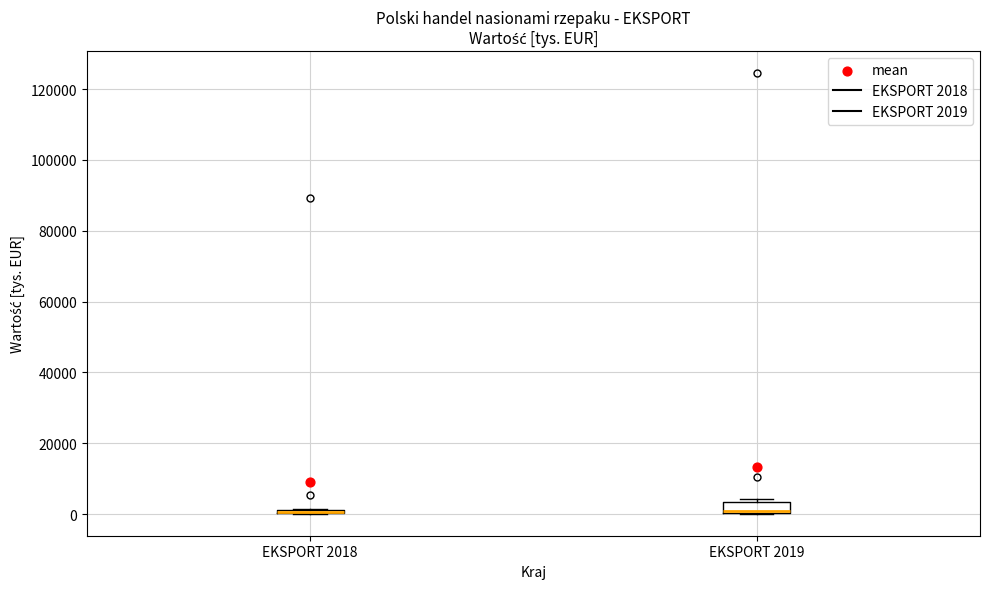

Where is the upper edge of the box for EKSPORT 2019 on the y-axis? The values are not printed on the chart, so give them approximately, as read against the axis.

4000